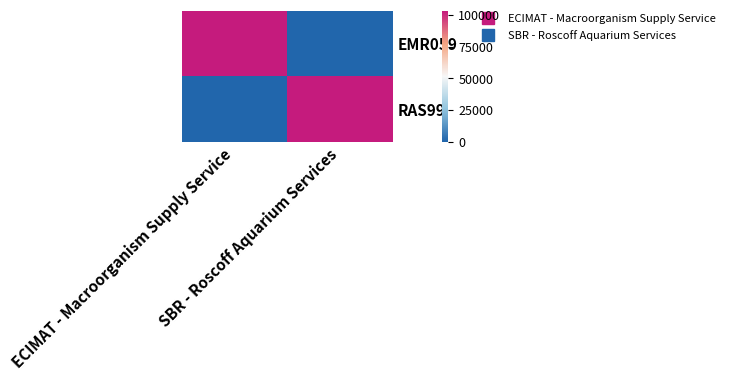

List the series in order of their peak value, lowest first.

EMR059, RAS99